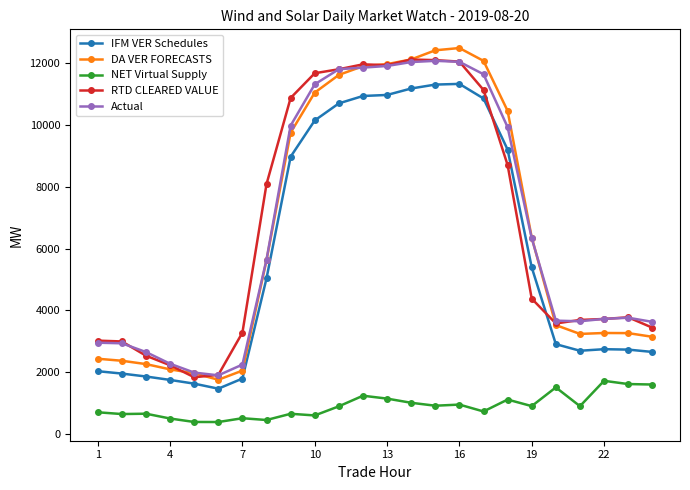

What is the highest value of the DA VER FORECASTS series?

12500.0